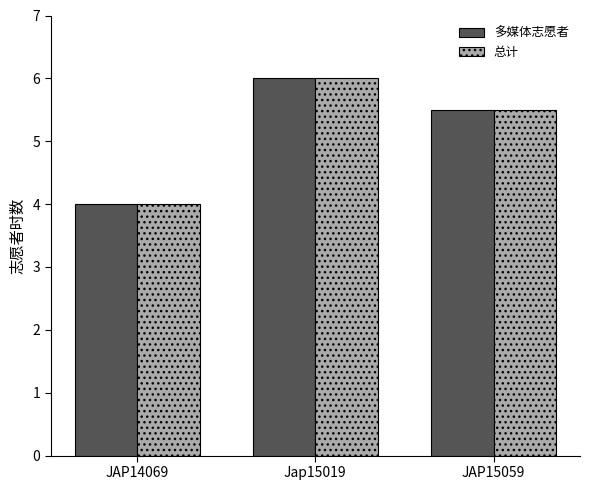

Reading left to right, what are all the values shown in this chart?

多媒体志愿者: JAP14069=4.0	Jap15019=6.0	JAP15059=5.5
总计: JAP14069=4.0	Jap15019=6.0	JAP15059=5.5